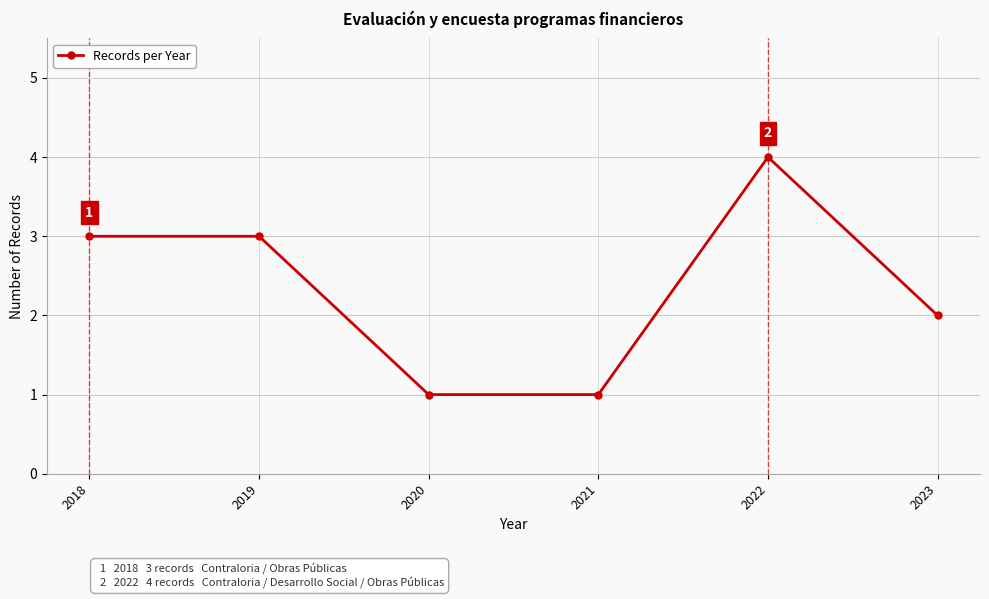

The value at 2023 is 2. True or false?

True